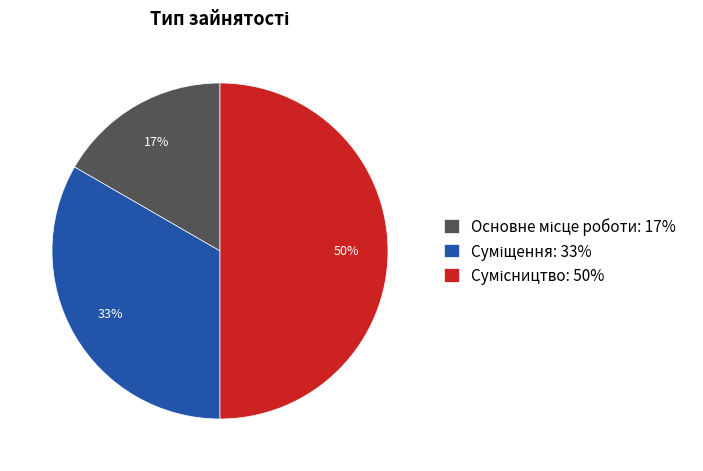

To the nearest percent, what is the average slice percentage?

33%